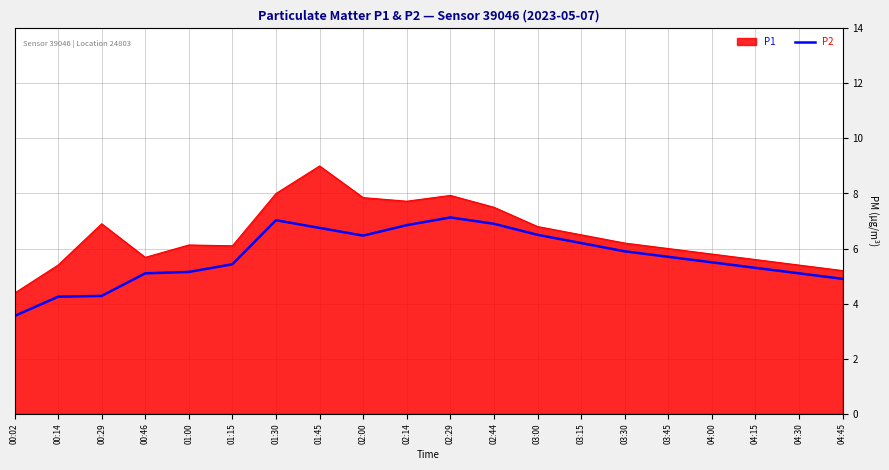

Read the P1 value at 00:46.

5.7